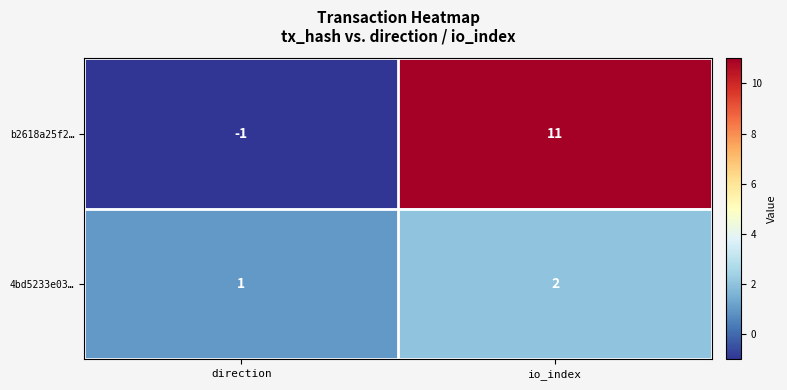

Reading right to left, transcribe all the data shown in this chart.

b2618a25f2…: 11	-1
4bd5233e03…: 2	1